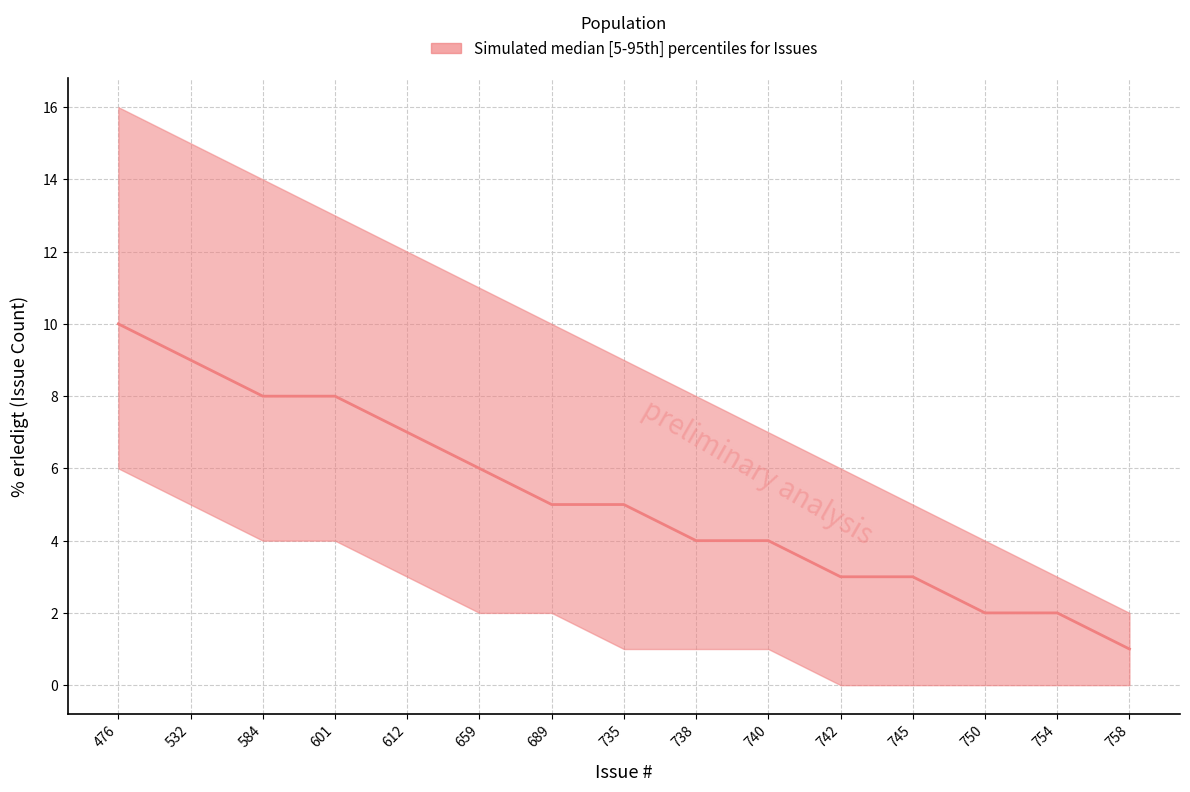

Which has a higher value, 738 or 742?

738